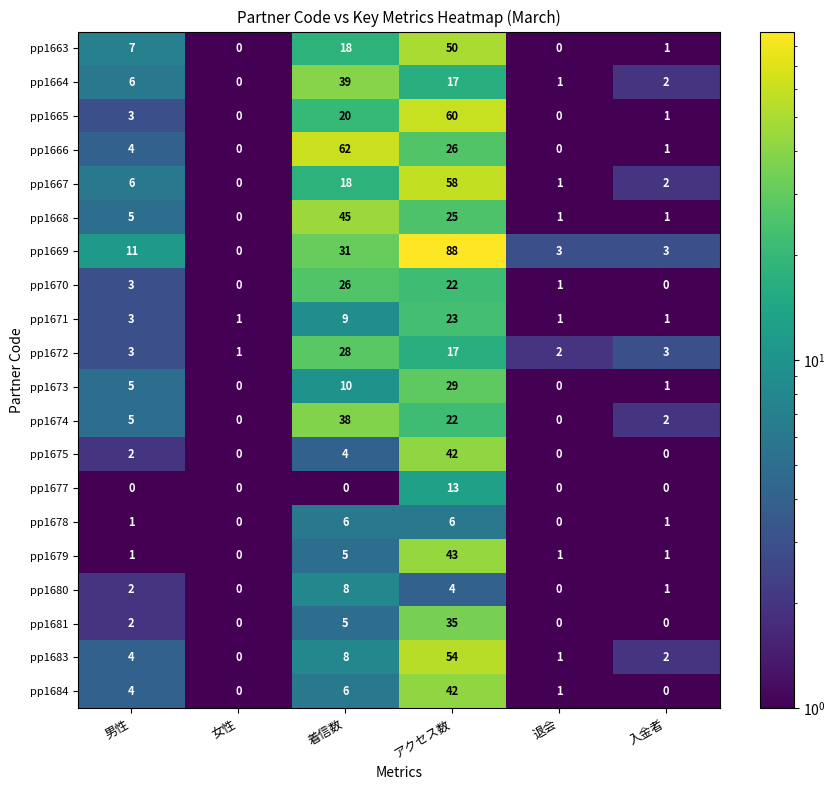

Which series has the largest total across all categories?

pp1669